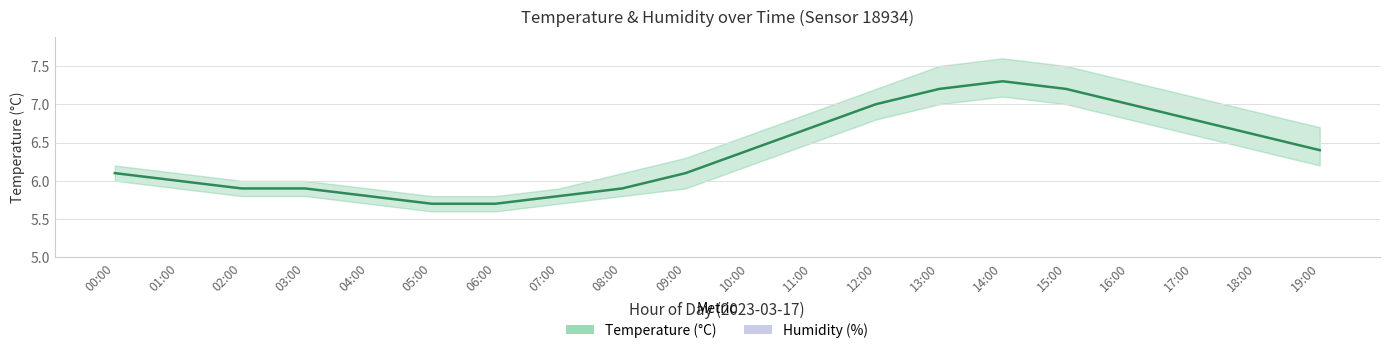

At which category is the sum across all series the highest?

14:00